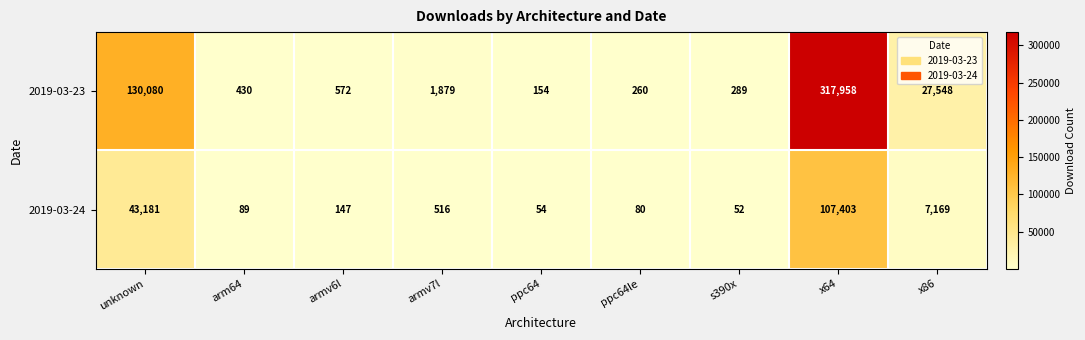

How many series are shown in this chart?

2